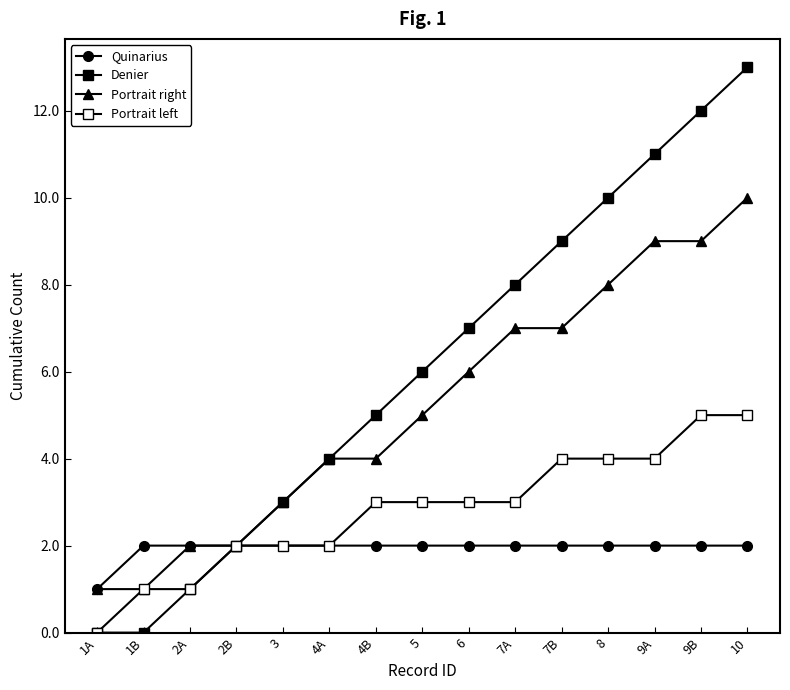

How many data points does each series have?

15